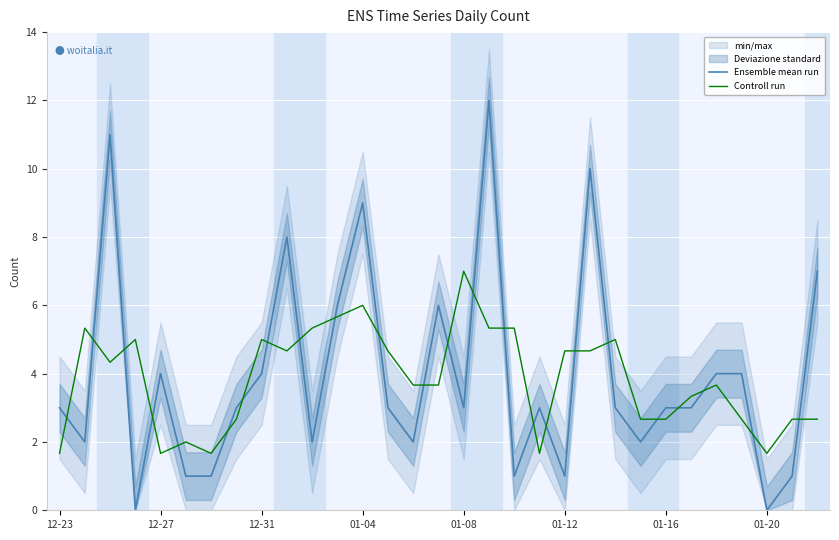

True or false: Controll run and Ensemble mean run cross at least once.

True